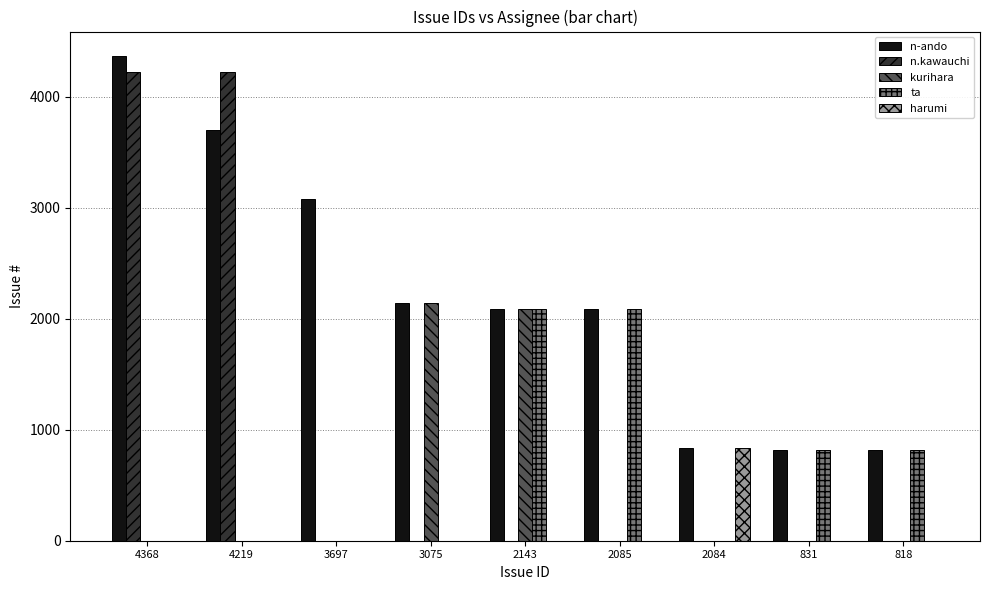

Which series has the largest total across all categories?

n-ando